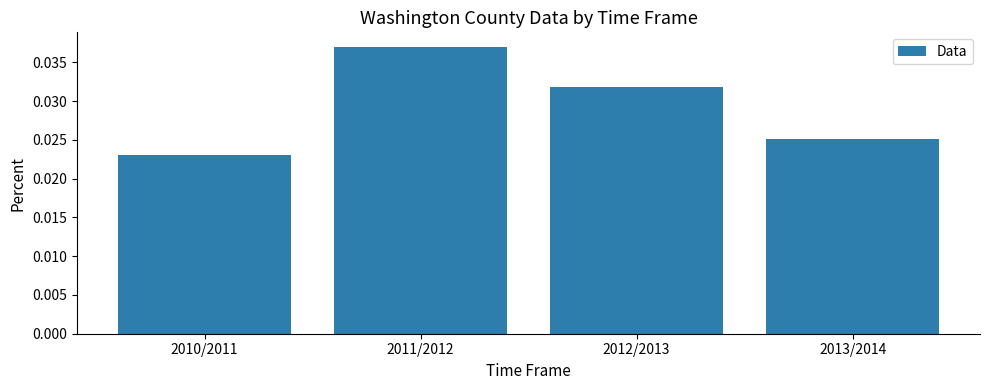

Between 2012/2013 and 2010/2011, which is larger?

2012/2013